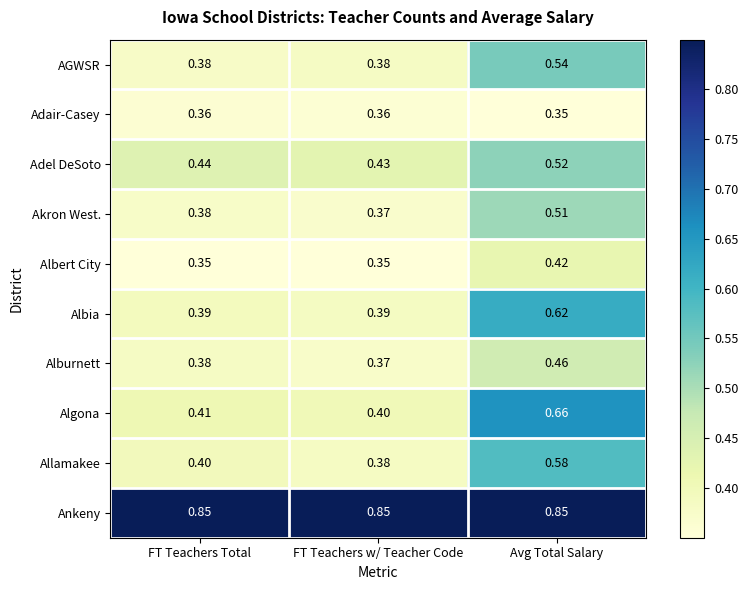

Rank the series by their maximum value, from highest to lowest.

Ankeny, Algona, Albia, Allamakee, AGWSR, Adel DeSoto, Akron West., Alburnett, Albert City, Adair-Casey